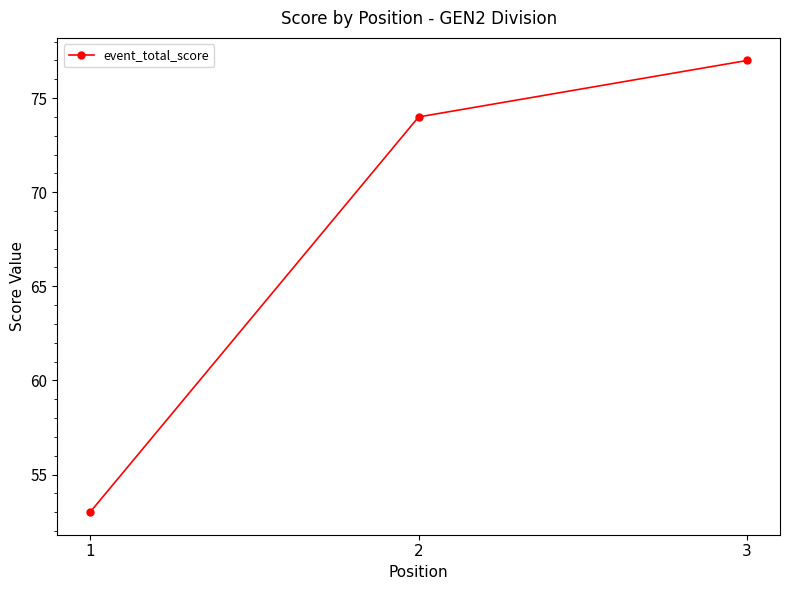

Is it true that the value at 3 is 114?

False